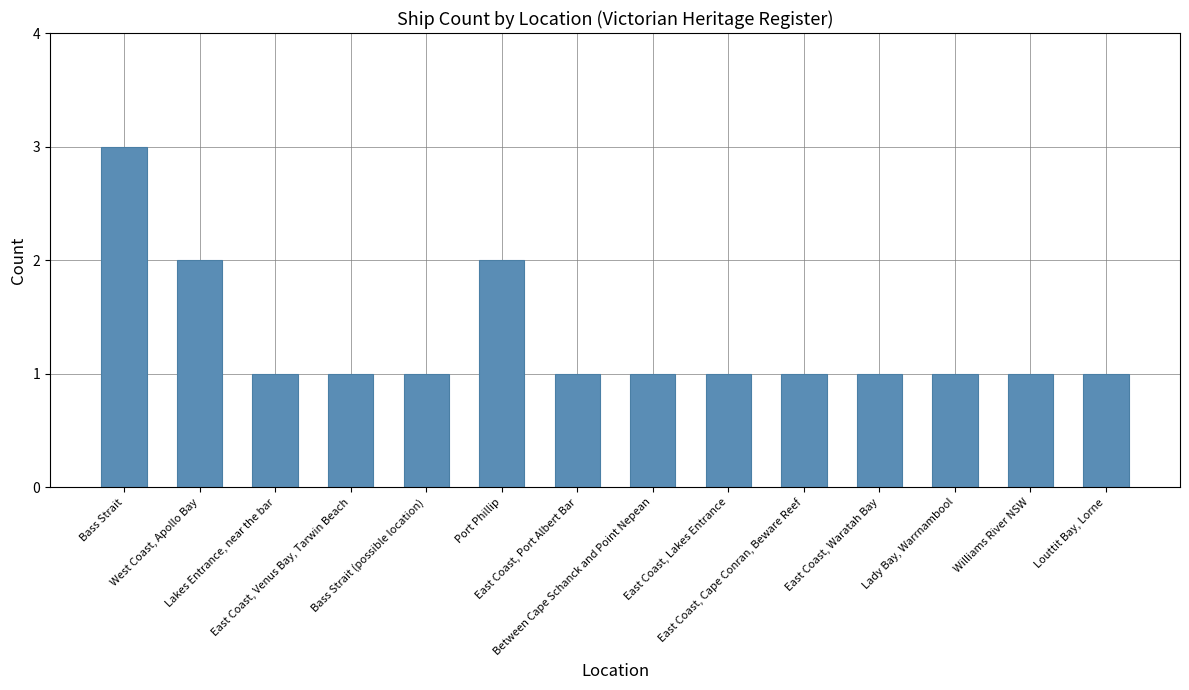

What is the sum of all values?

18